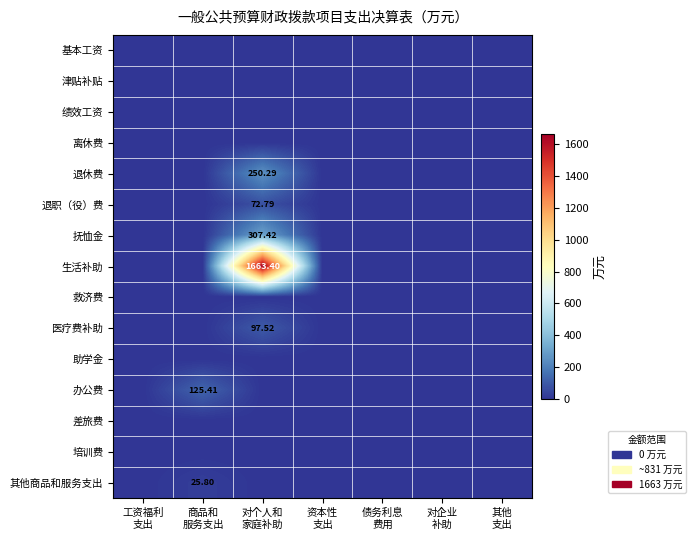

At which category does the chart reach its peak across all series?

对个人和
家庭补助